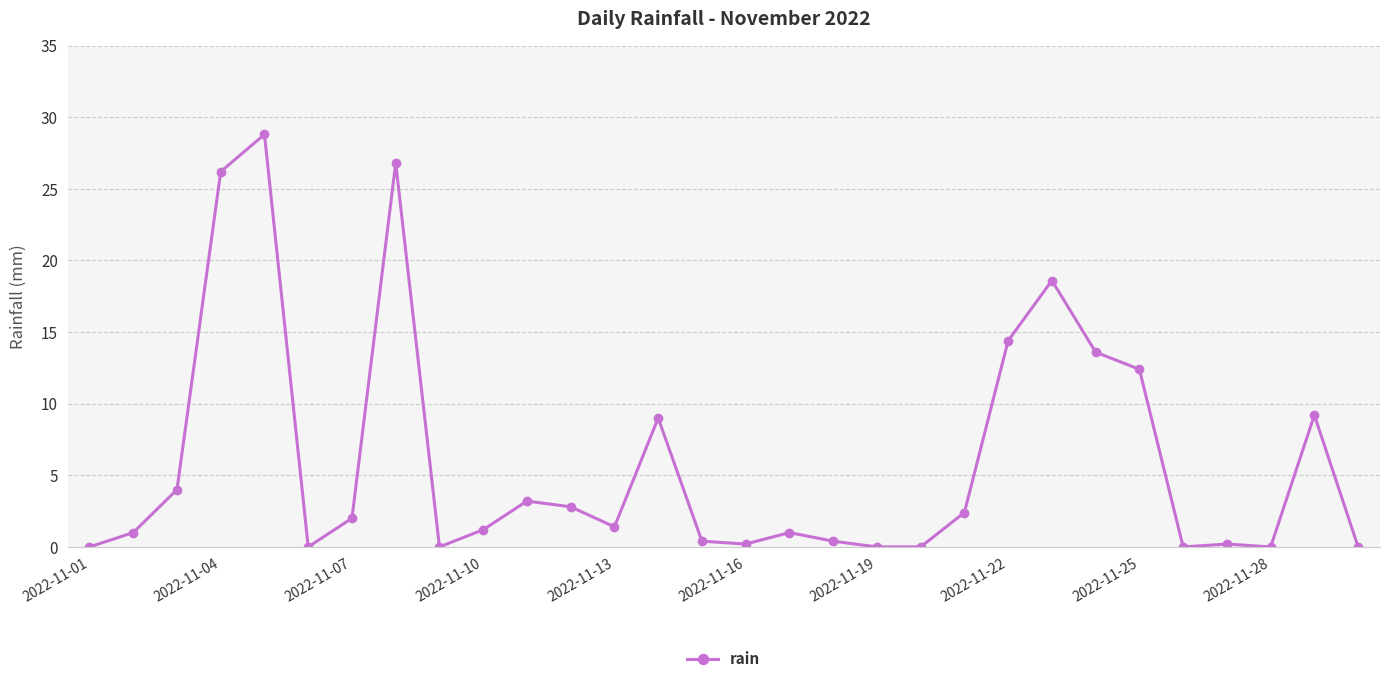

Reading left to right, transcribe all the data shown in this chart.

0.0	1.0	4.0	26.2	28.8	0.0	2.0	26.8	0.0	1.2	3.2	2.8	1.4	9.0	0.4	0.2	1.0	0.4	0.0	0.0	2.4	14.4	18.6	13.6	12.4	0.0	0.2	0.0	9.2	0.0